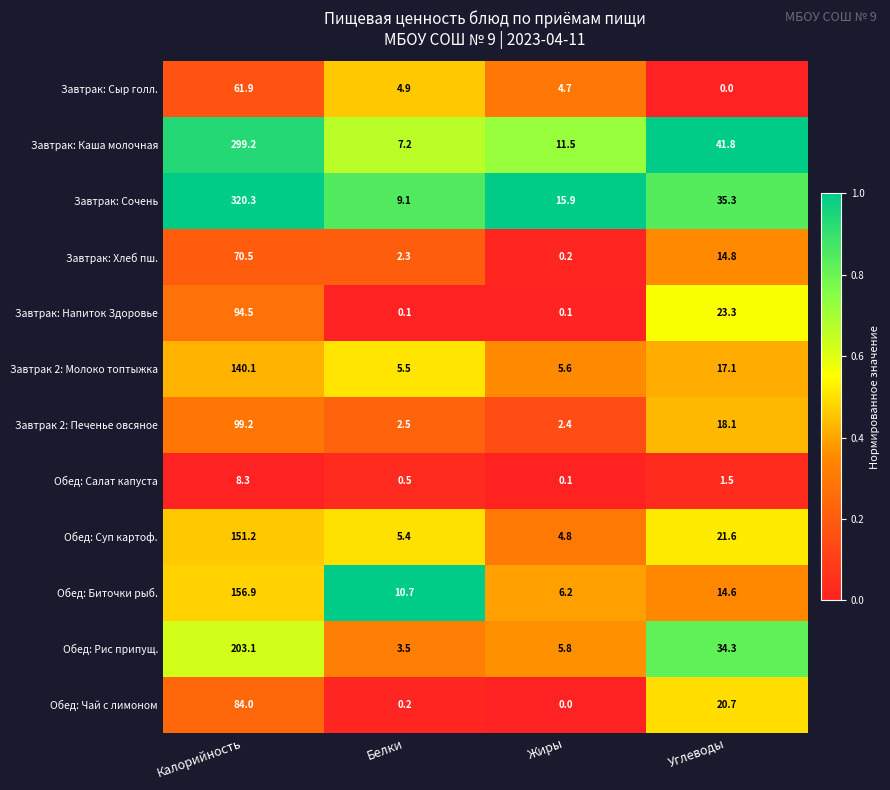

What is the maximum value shown in the chart?

320.3